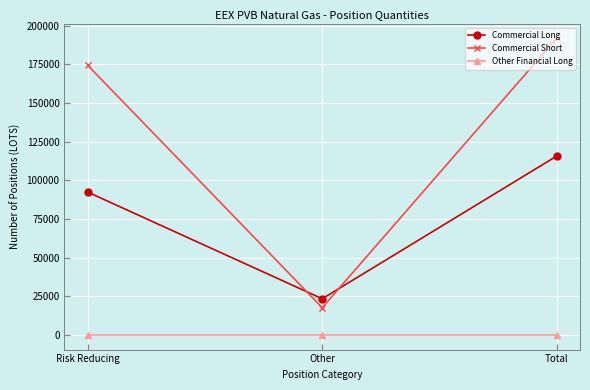

List the labels in order of Commercial Long value, largest first.

Total, Risk Reducing, Other